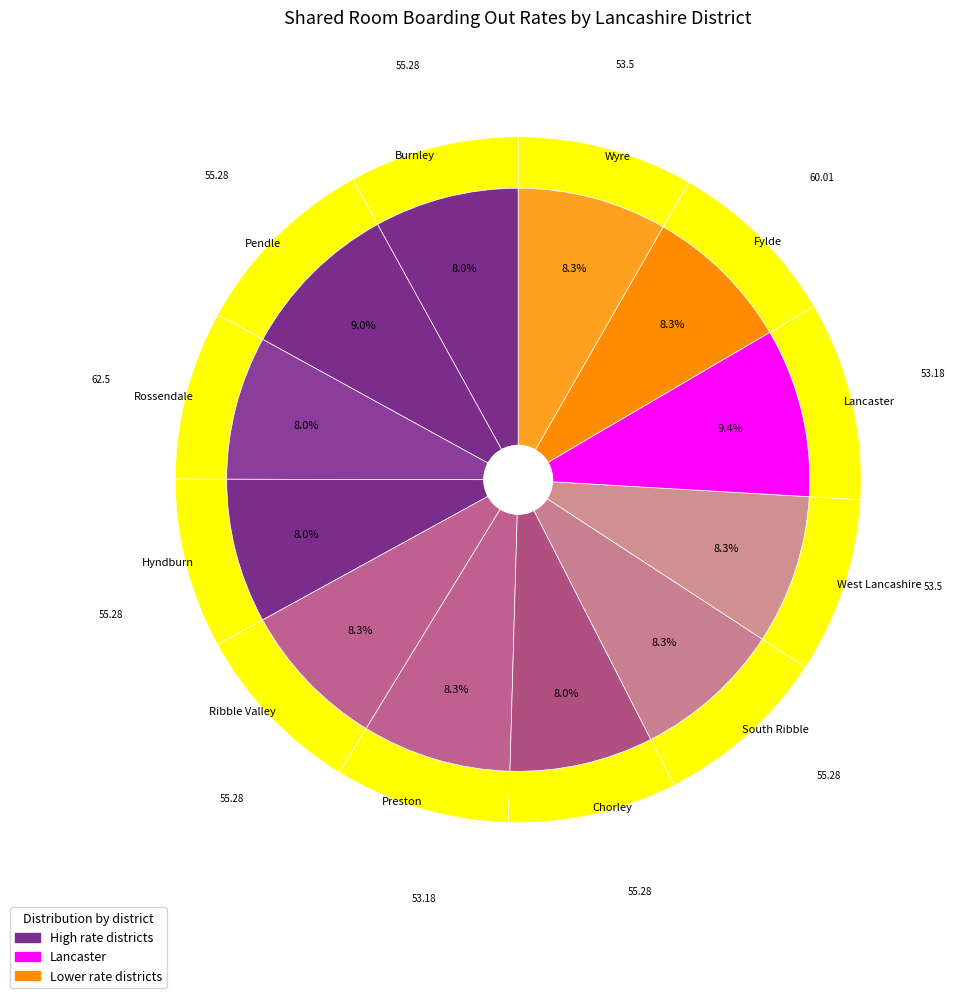

True or false: Lancaster accounts for 1% of the total.

False